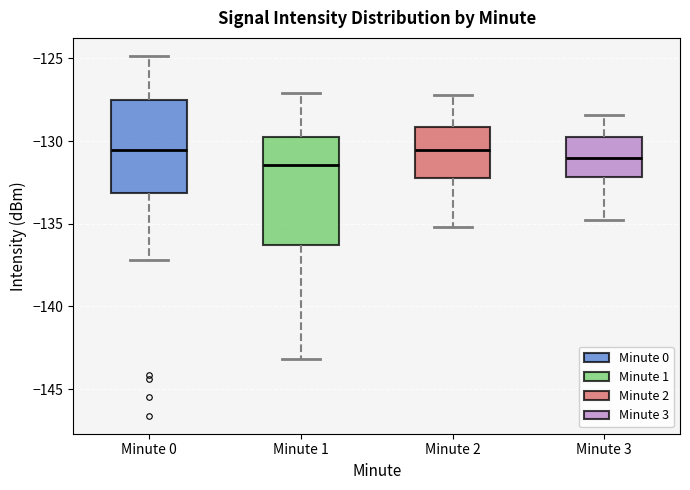

Reading left to right, transcribe this box plot: for each box, give where its median line is, the range the box spans, and where its two whiskers end, as read against the y-axis. The values are not printed on the chart, so give them approximately, as read against the axis.

Minute 0: median -130.5, box -133.0 to -127.5, whiskers -137.0 to -125.0
Minute 1: median -131.5, box -136.5 to -129.5, whiskers -143.0 to -127.0
Minute 2: median -130.5, box -132.0 to -129.0, whiskers -135.0 to -127.0
Minute 3: median -131.0, box -132.0 to -129.5, whiskers -135.0 to -128.5